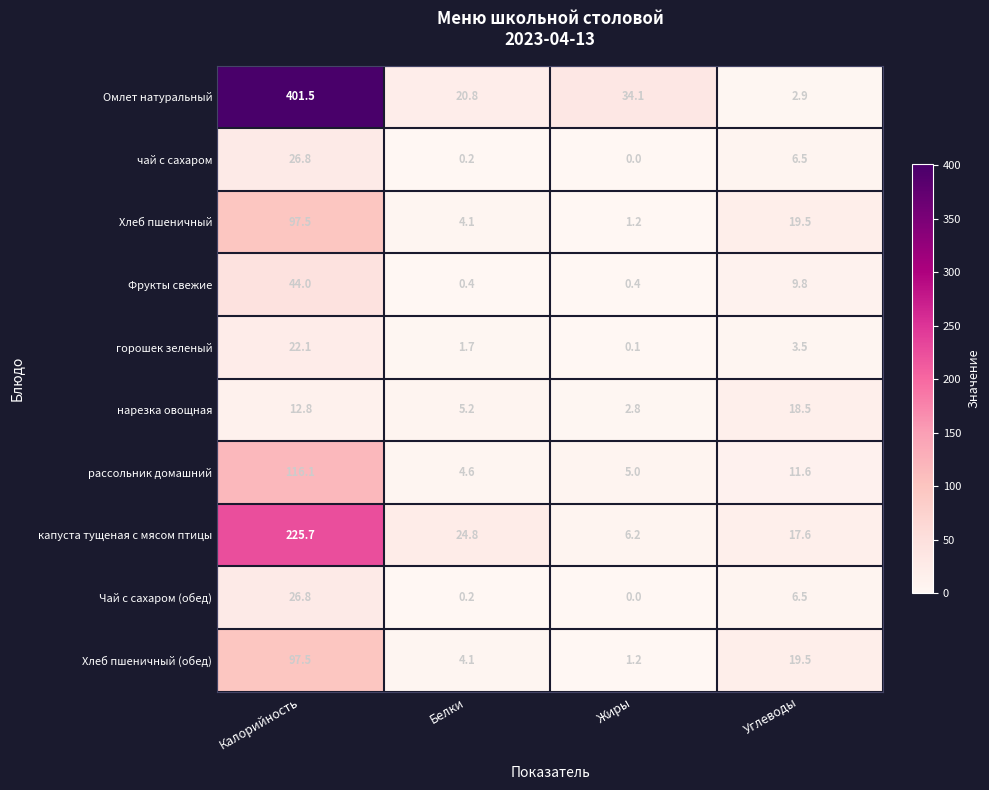

What is the maximum value shown in the chart?

401.5